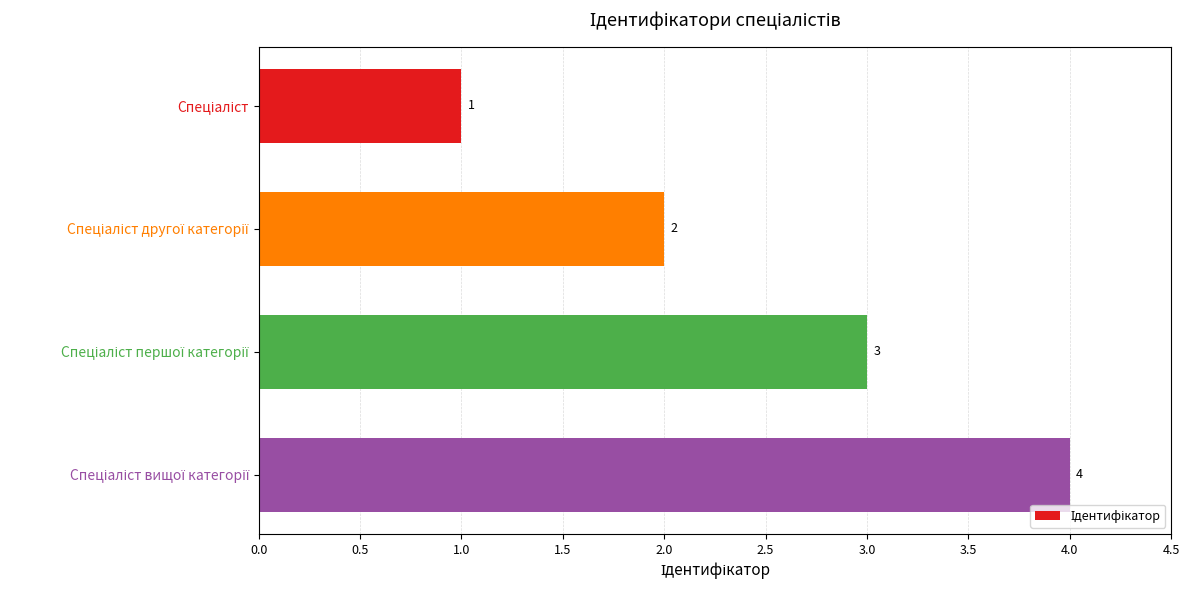

What is the sum of all values?

10